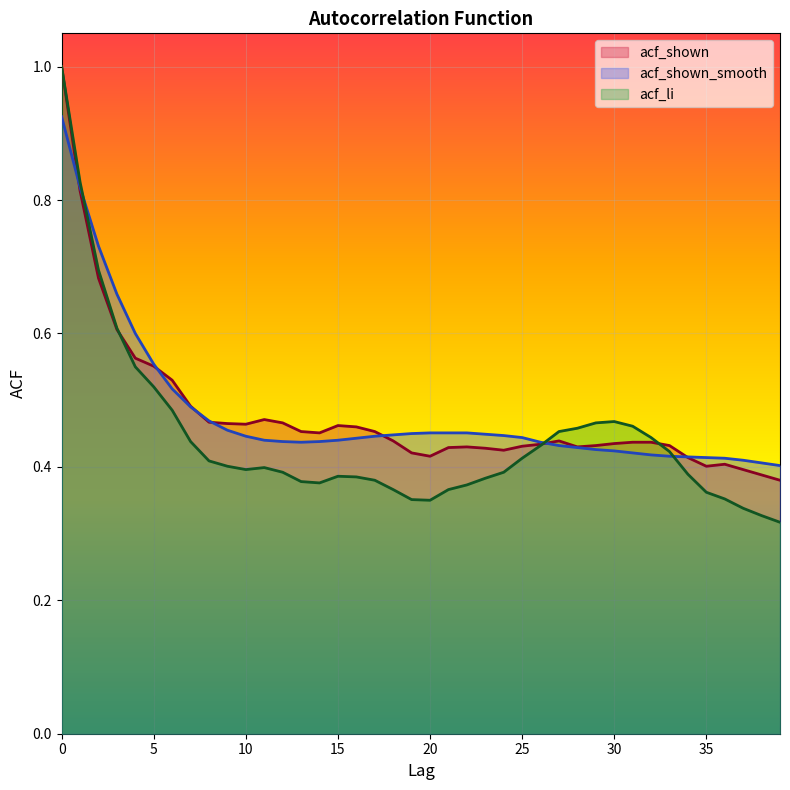

How many acf_shown values are between 0 and 1?

40